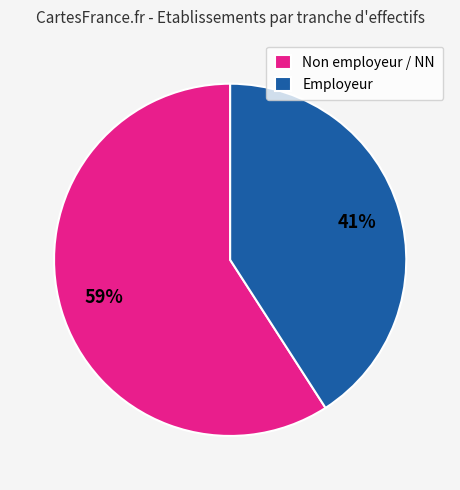

Count the number of slices in the pie.

2